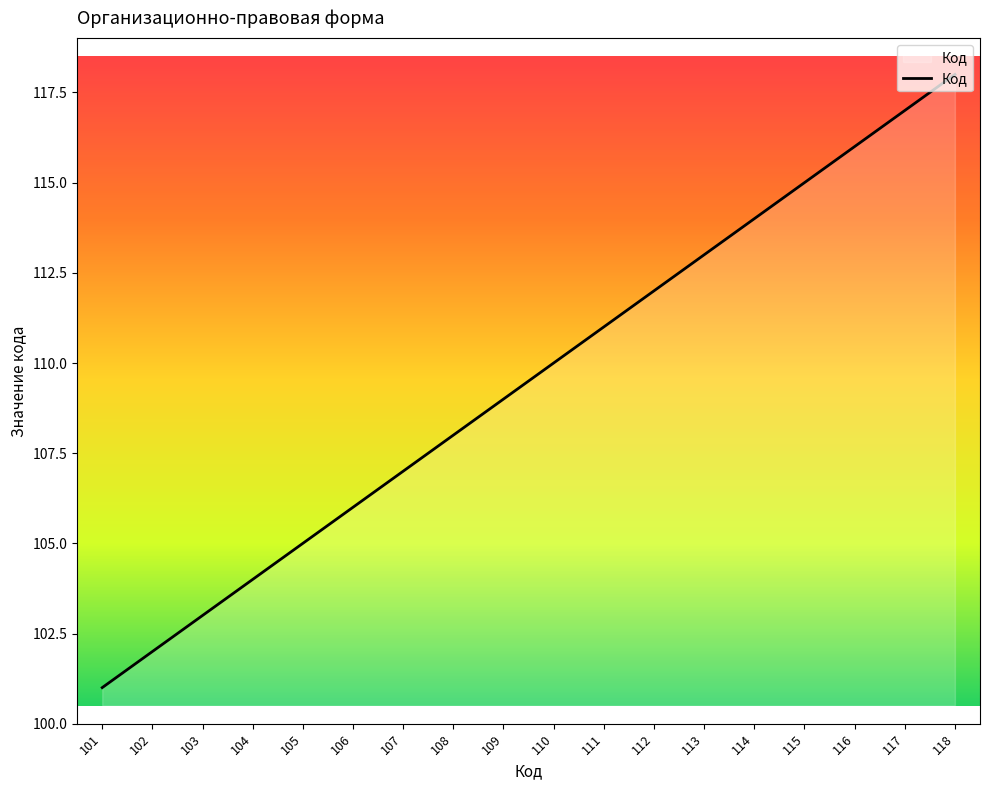

What is the change in value from 102 to 107?

+5